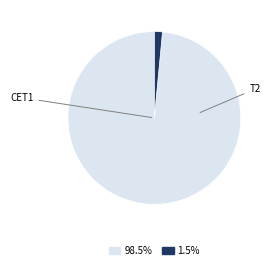

Does any single category account for the majority?

Yes